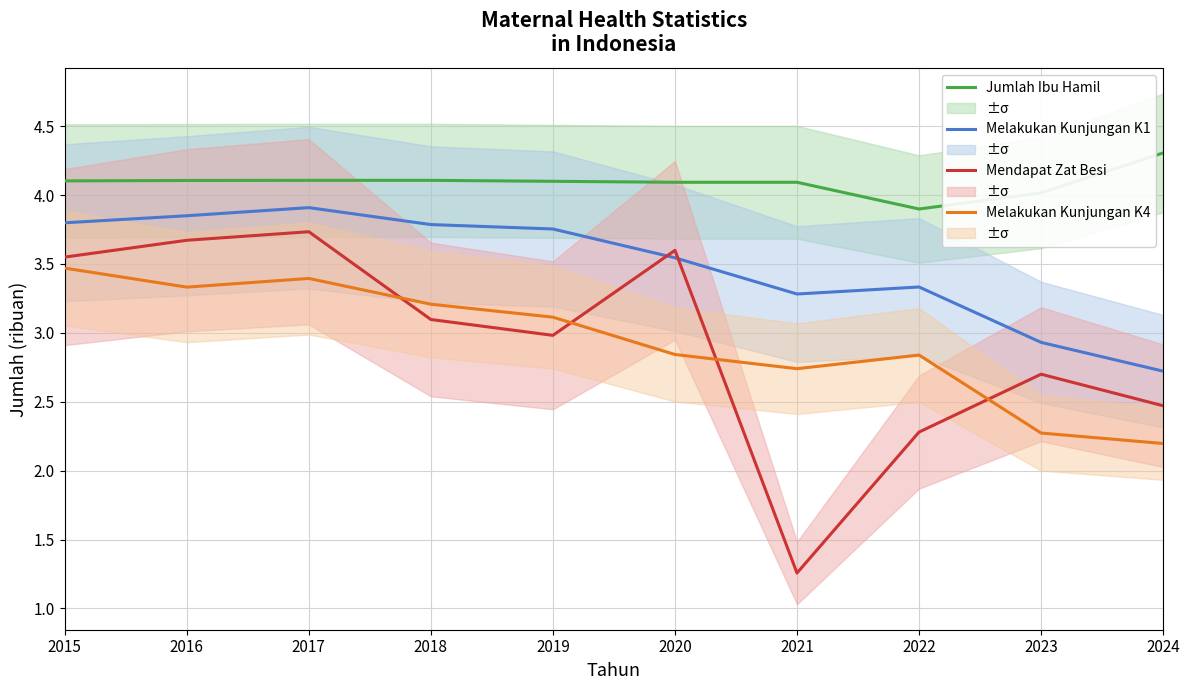

At which label is Melakukan Kunjungan K1 closest to 3?

2023